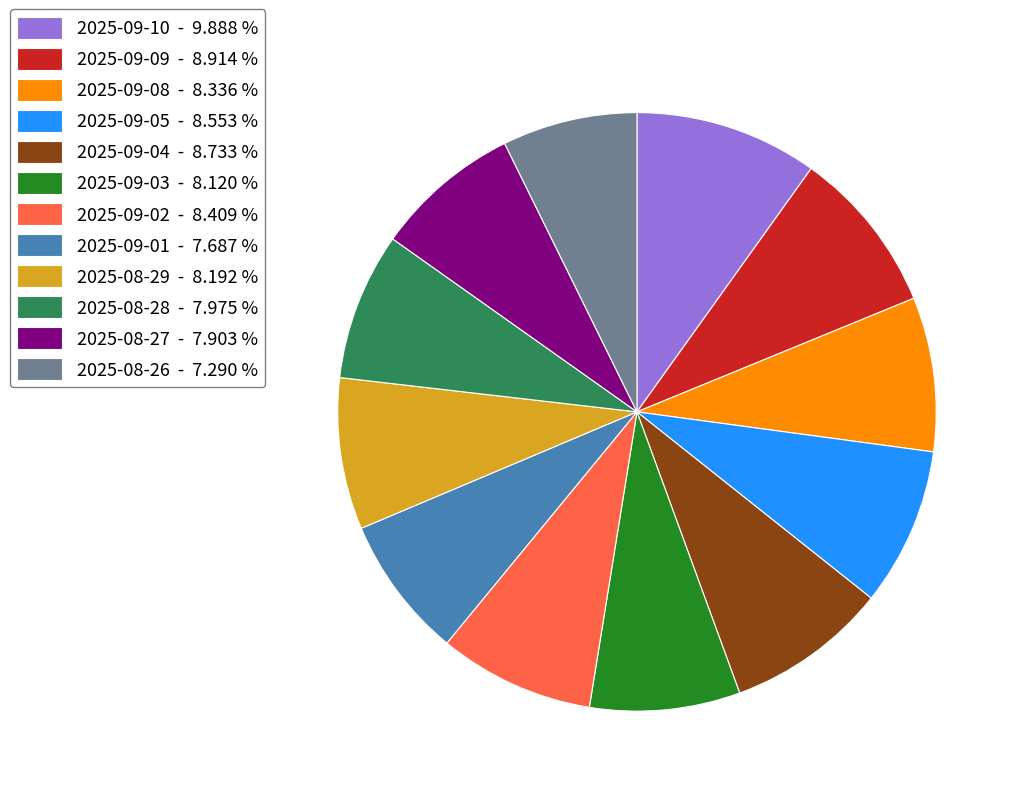

Count the number of slices in the pie.

12